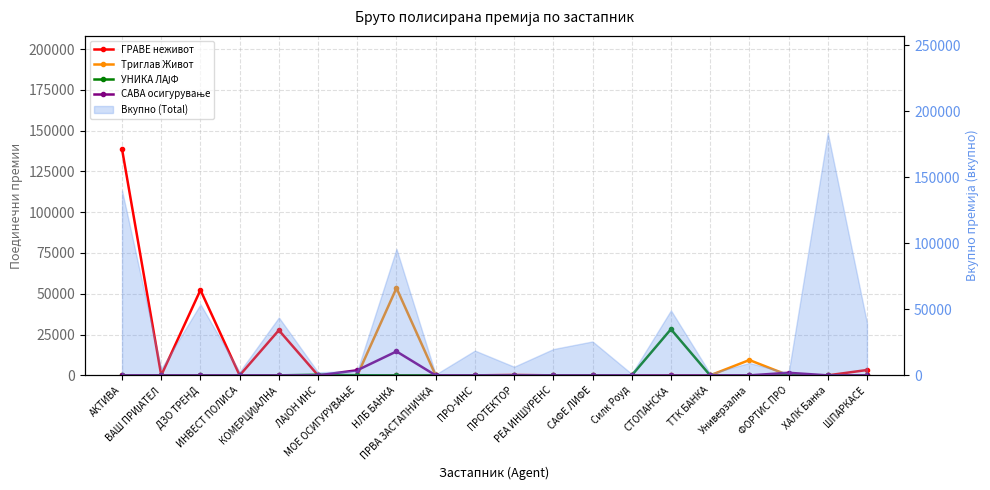

What position from the left is САФЕ ЛИФЕ?

13